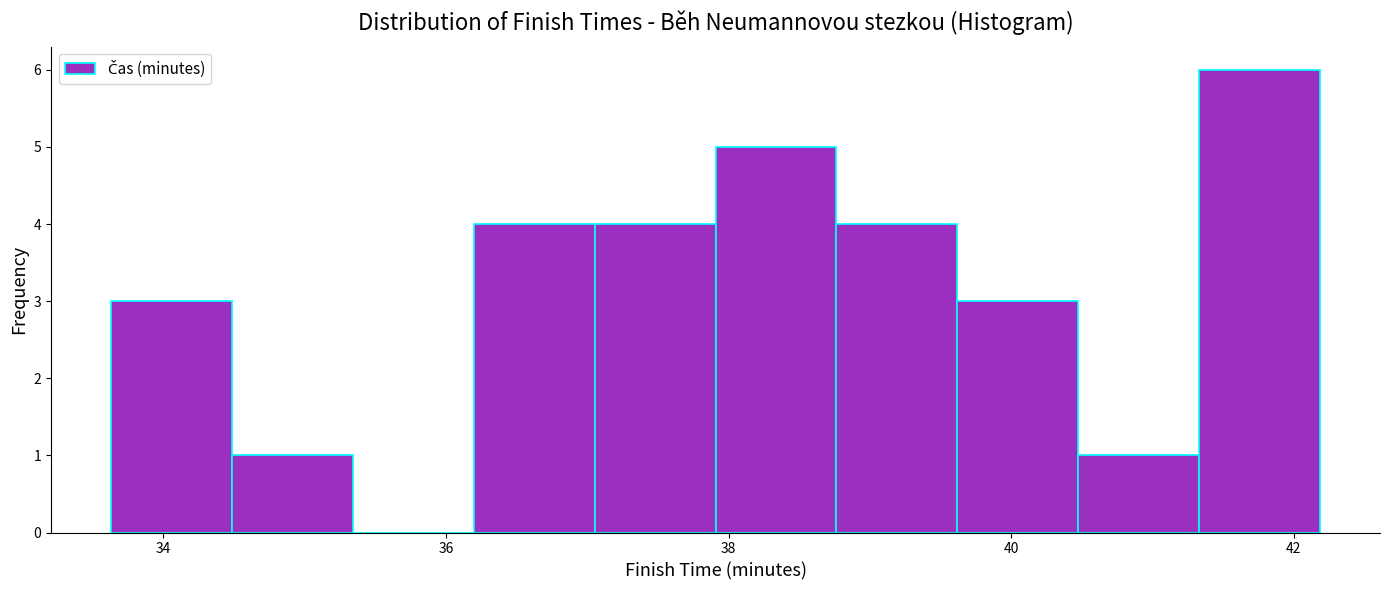

What is the height of the bar covering 38.0 to 38.8 on the x-axis? Neither the bar edges nor the heights are printed on the chart, so give them approximately, as read against the axes.

5